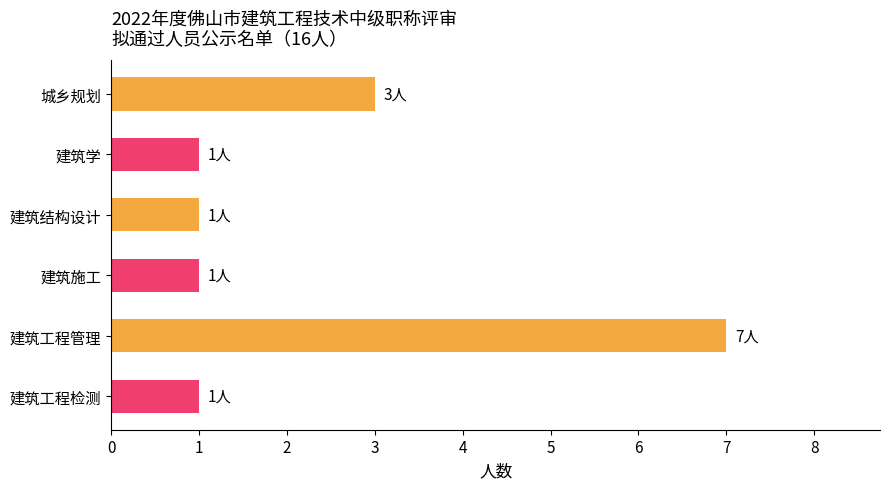

What is the label of the 1st bar from the bottom?

建筑工程检测